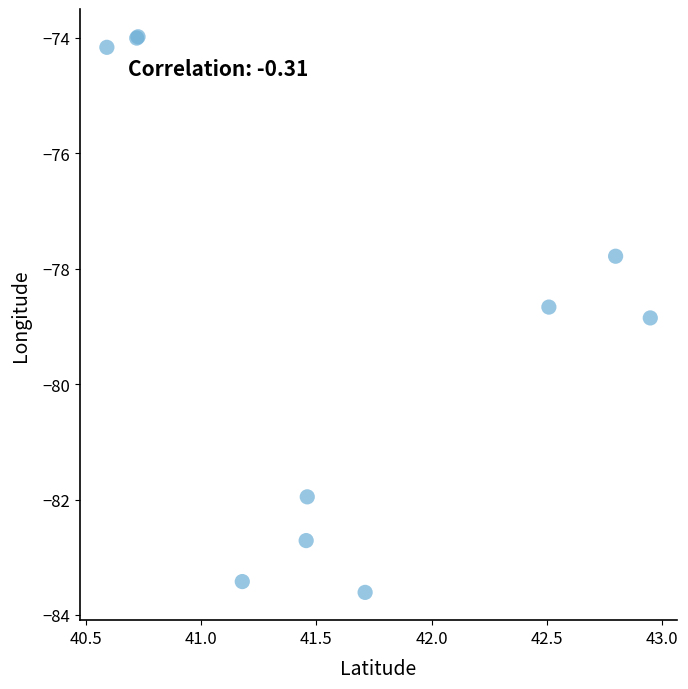

What Y value in the scatter plot is closest to -78?

-77.8